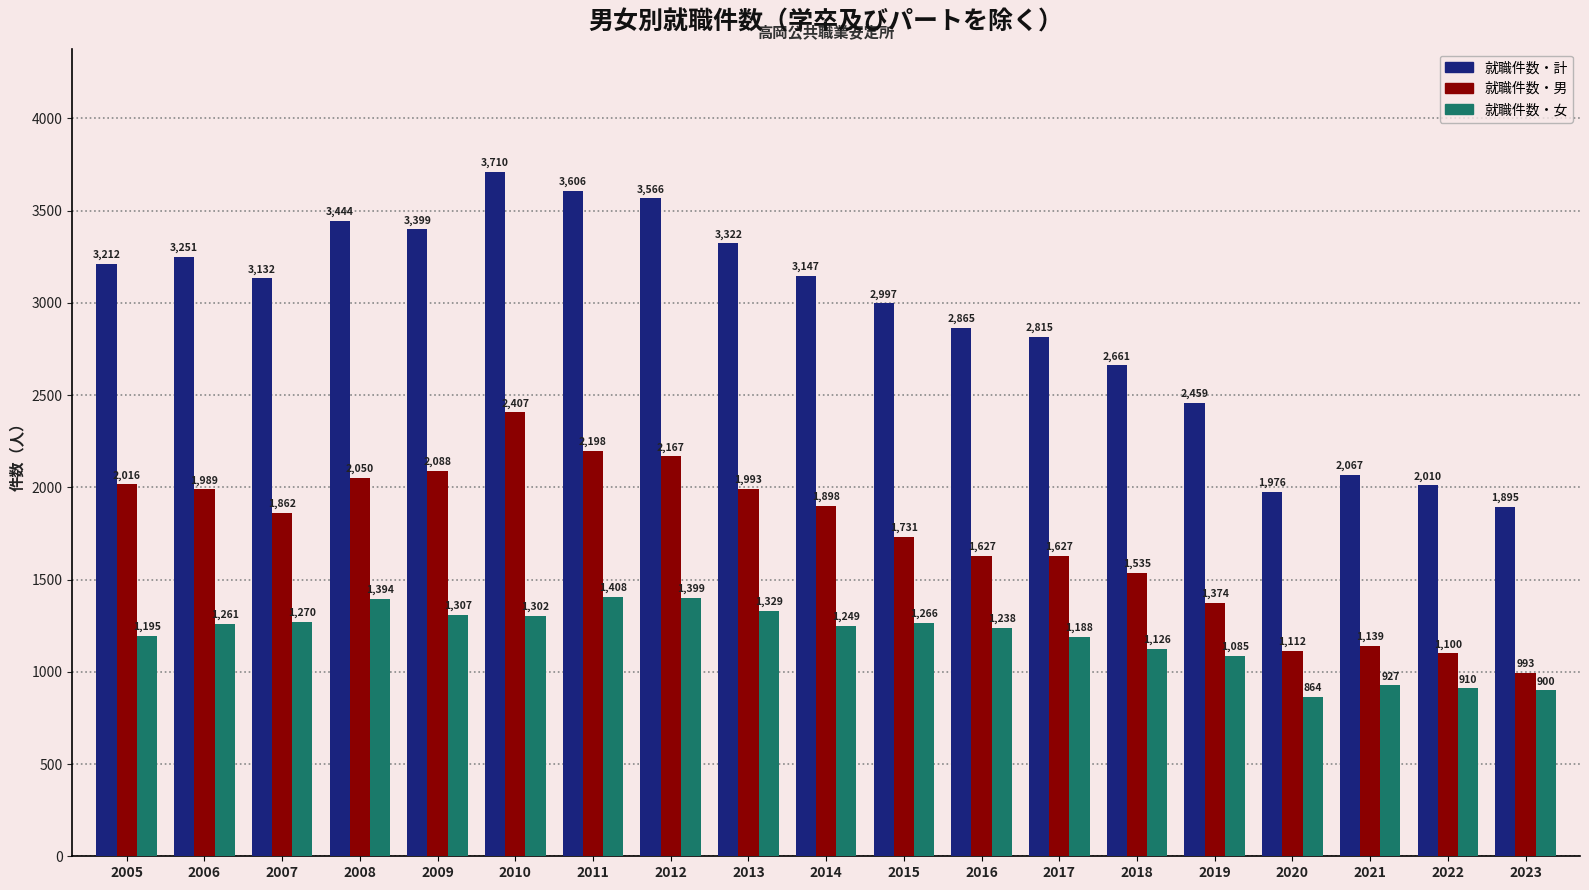

At how many categories does at least one series exceed 2470?

14